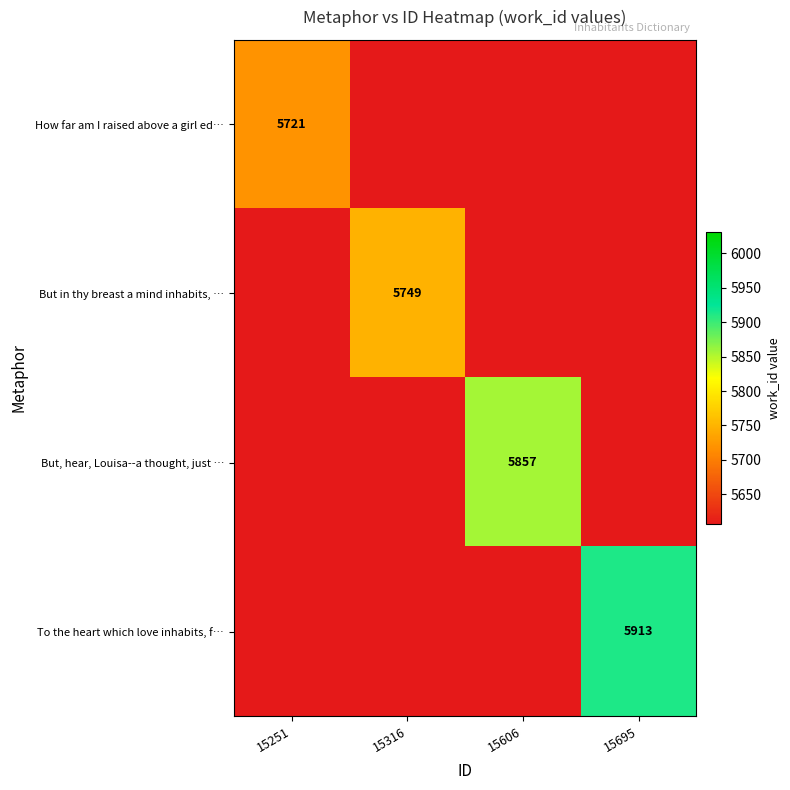

Is it true that But, hear, Louisa--a thought, just … equals -4064 at 15695?

False